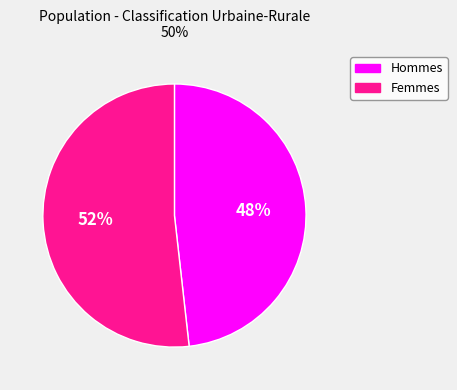

To the nearest percent, what is the average slice percentage?

50%